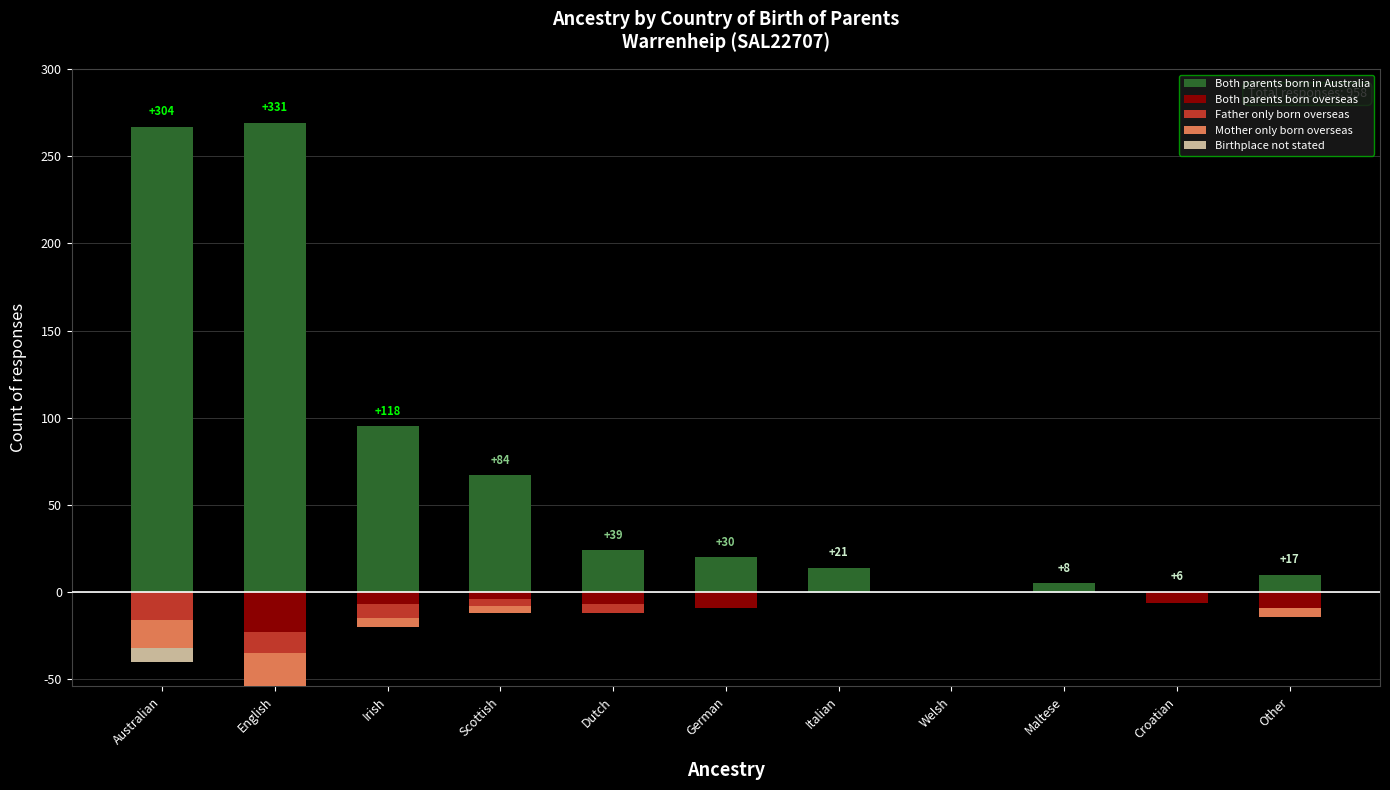

Which series has the largest total across all categories?

Both parents born in Australia